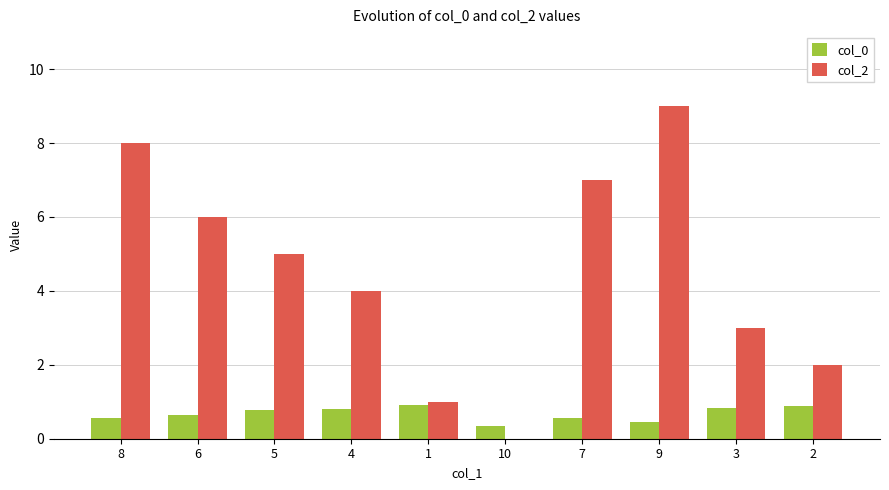

Which series changed the most between 9 and 3?

col_2